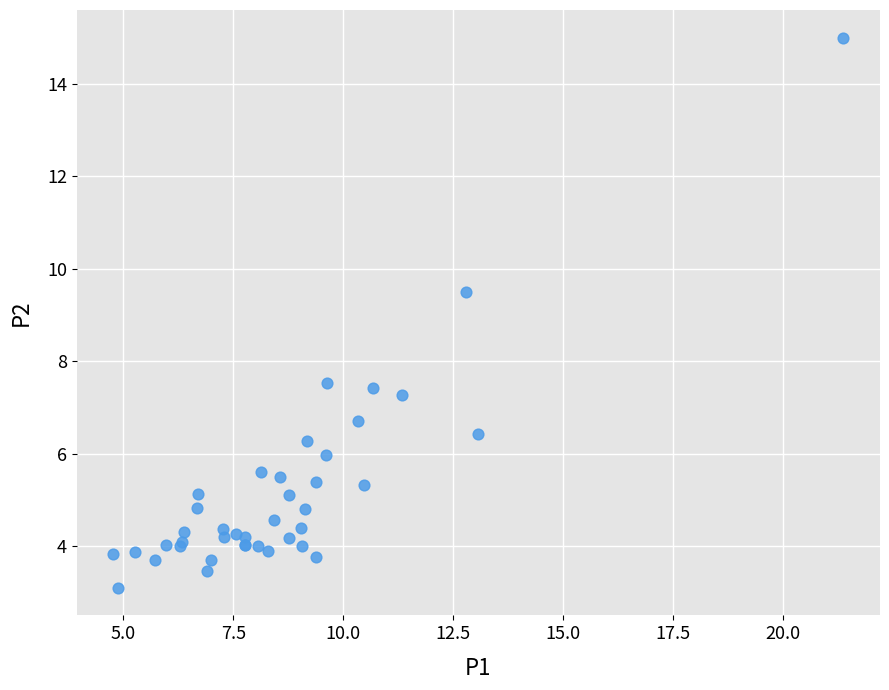

What Y value in the scatter plot is closest to 9?

9.5